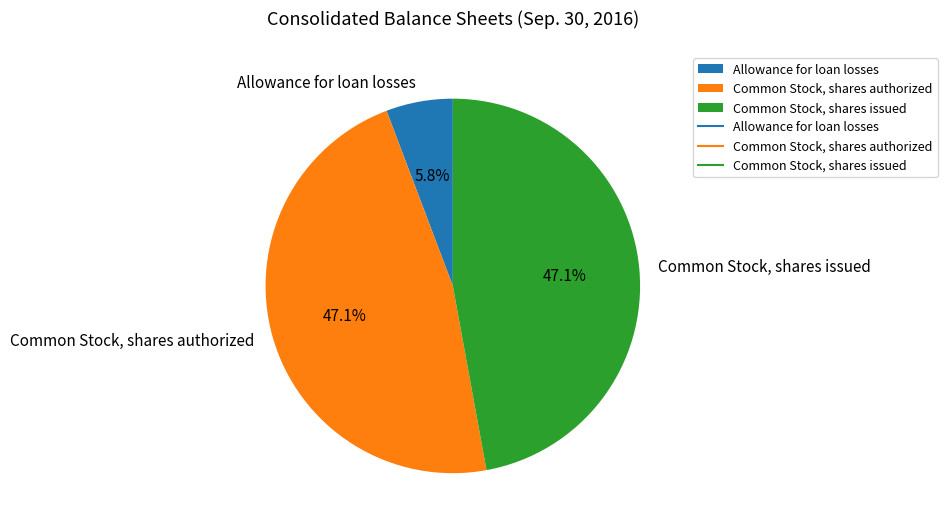

To the nearest percent, what is the difference between the largest and smallest slice percentages?

41%